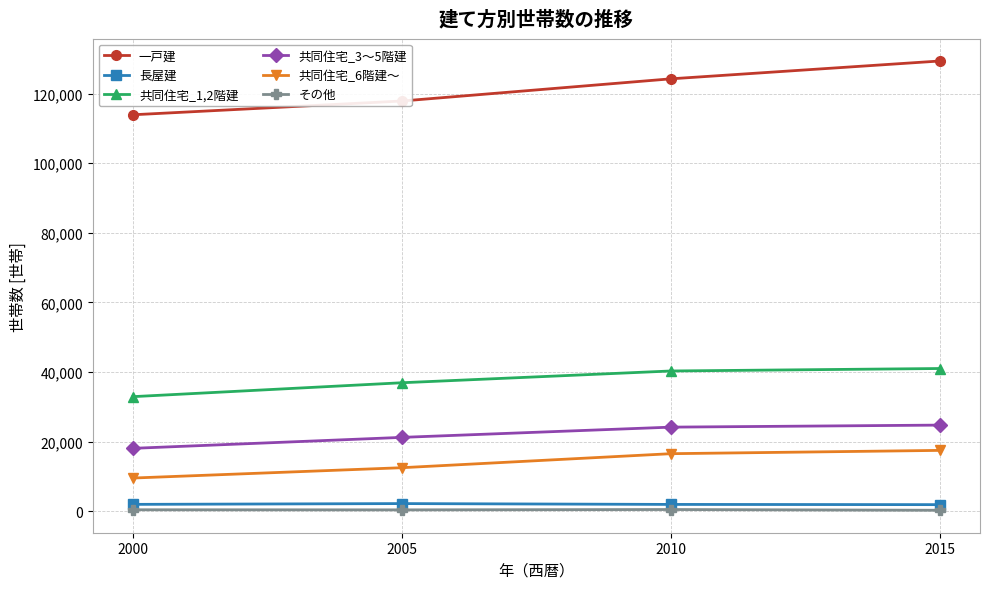

Count the number of data series in this chart.

6